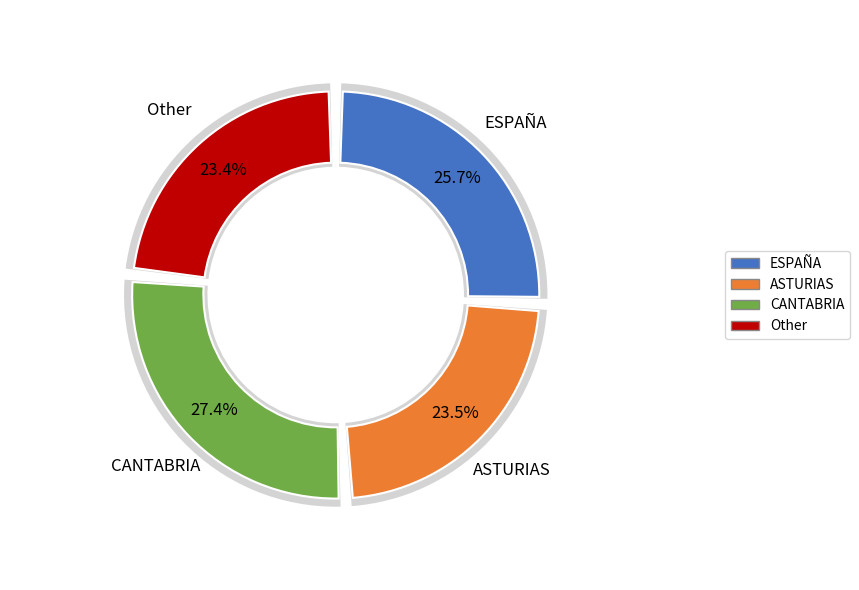

What is the largest slice in the pie chart?

CANTABRIA